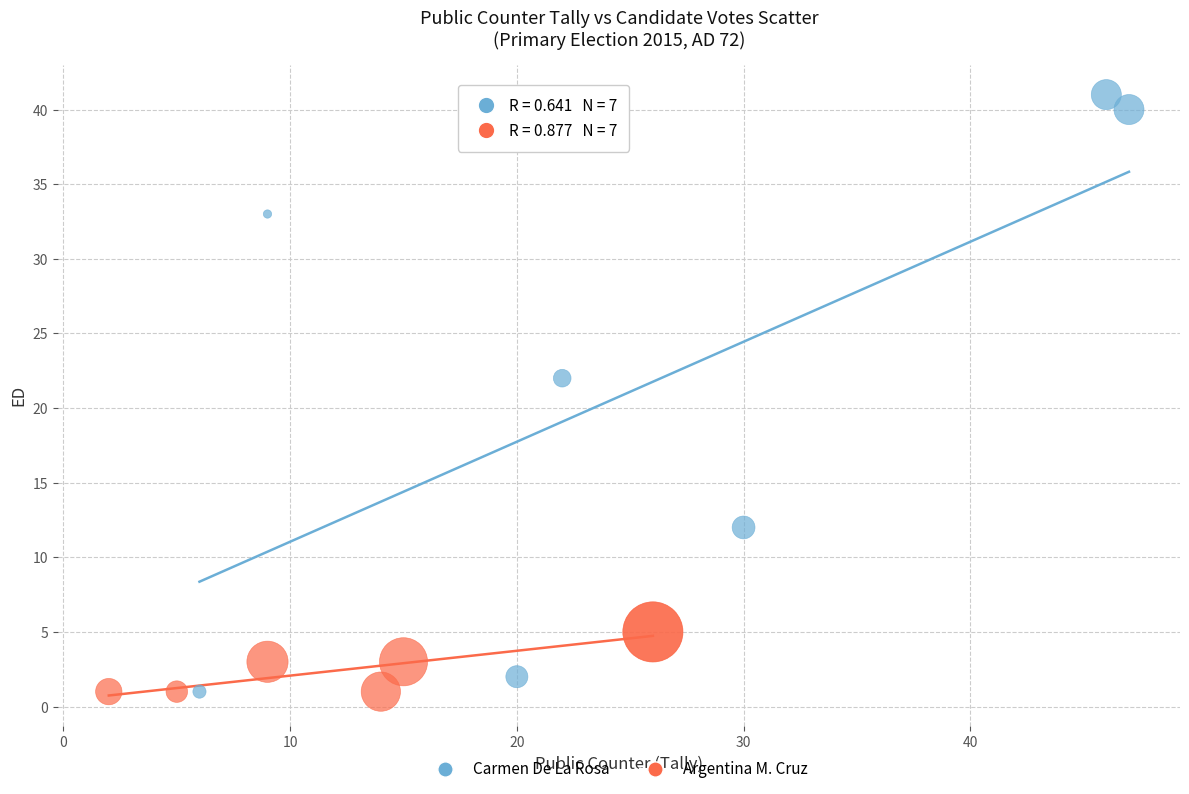

Which series contains the highest Y value?

Carmen De La Rosa